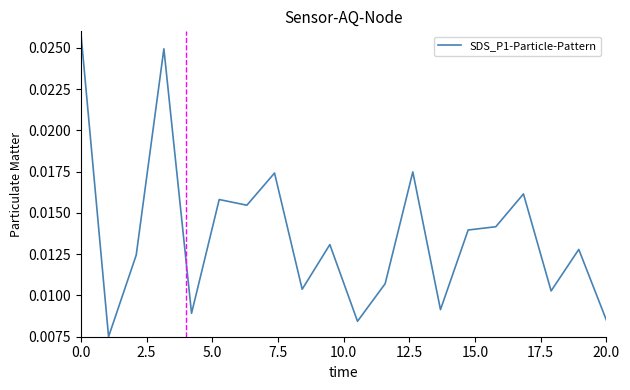

Is this an area chart (filled region under the line)?

No